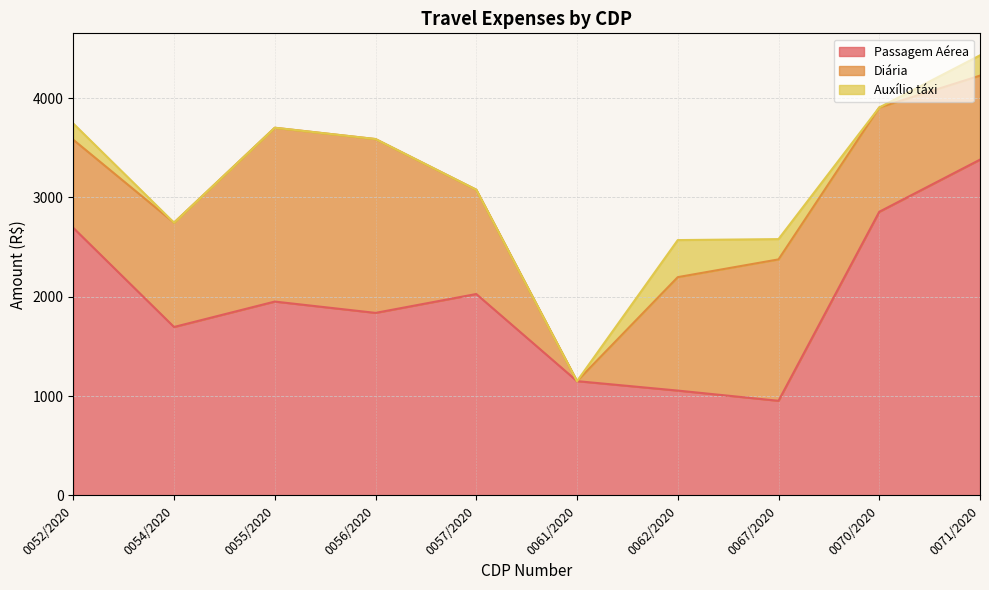

At which category is the sum across all series the highest?

0071/2020